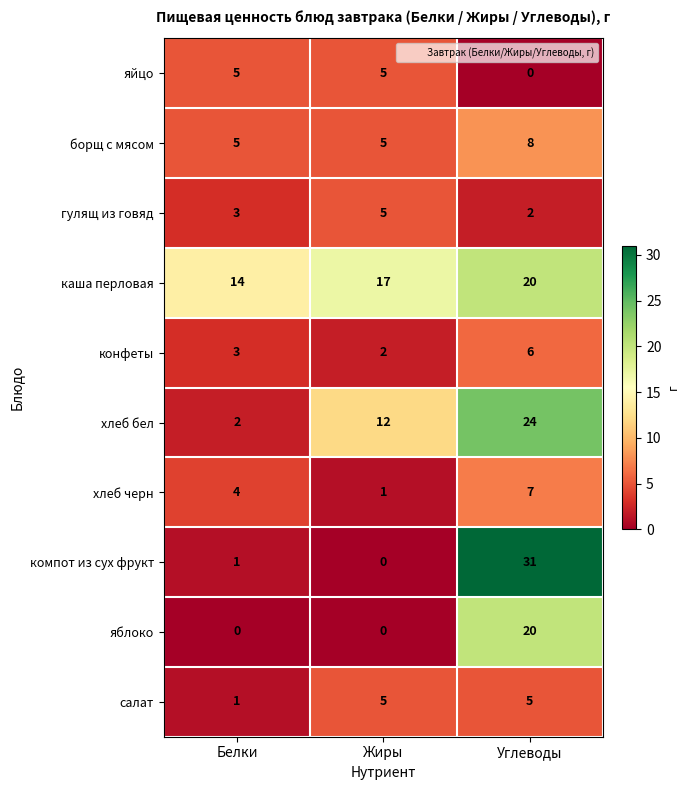

Reading left to right, transcribe all the data shown in this chart.

яйцо: Белки=5	Жиры=5	Углеводы=0
борщ с мясом: Белки=5	Жиры=5	Углеводы=8
гулящ из говяд: Белки=3	Жиры=5	Углеводы=2
каша перловая: Белки=14	Жиры=17	Углеводы=20
конфеты: Белки=3	Жиры=2	Углеводы=6
хлеб бел: Белки=2	Жиры=12	Углеводы=24
хлеб черн: Белки=4	Жиры=1	Углеводы=7
компот из сух фрукт: Белки=1	Жиры=0	Углеводы=31
яблоко: Белки=0	Жиры=0	Углеводы=20
салат: Белки=1	Жиры=5	Углеводы=5